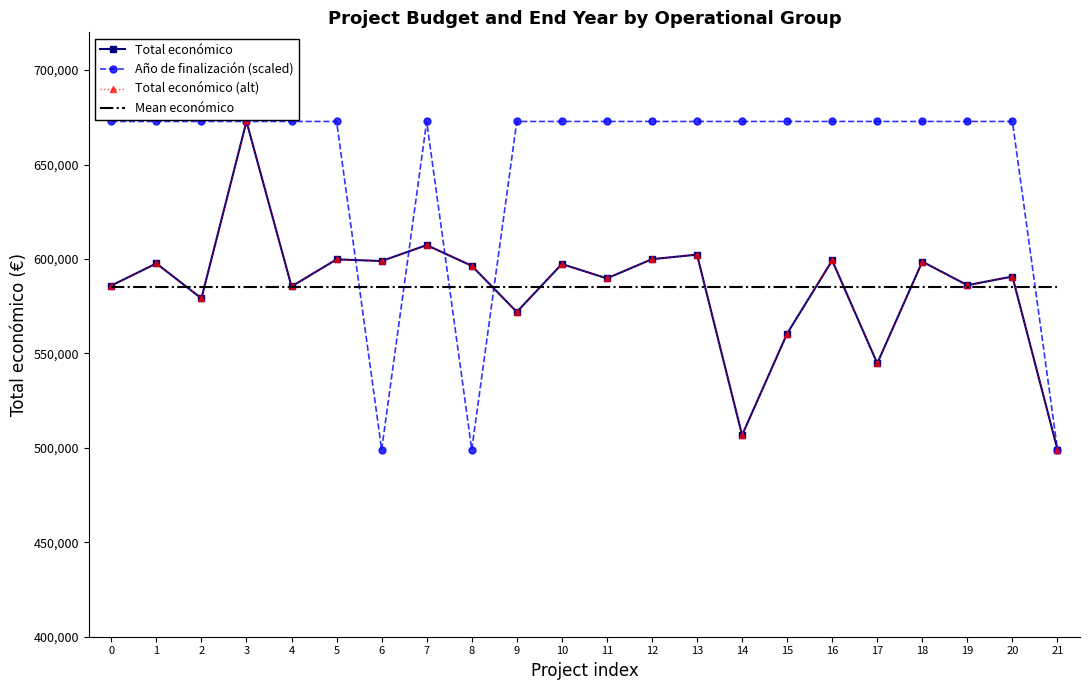

List the series in order of their peak value, highest first.

Total económico, Año de finalización (scaled), Total económico (alt), Mean económico